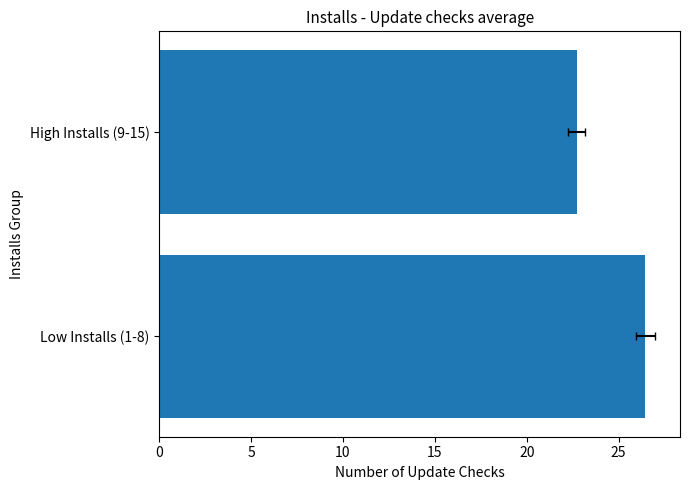

What is the value of the 1st bar from the left?

26.5